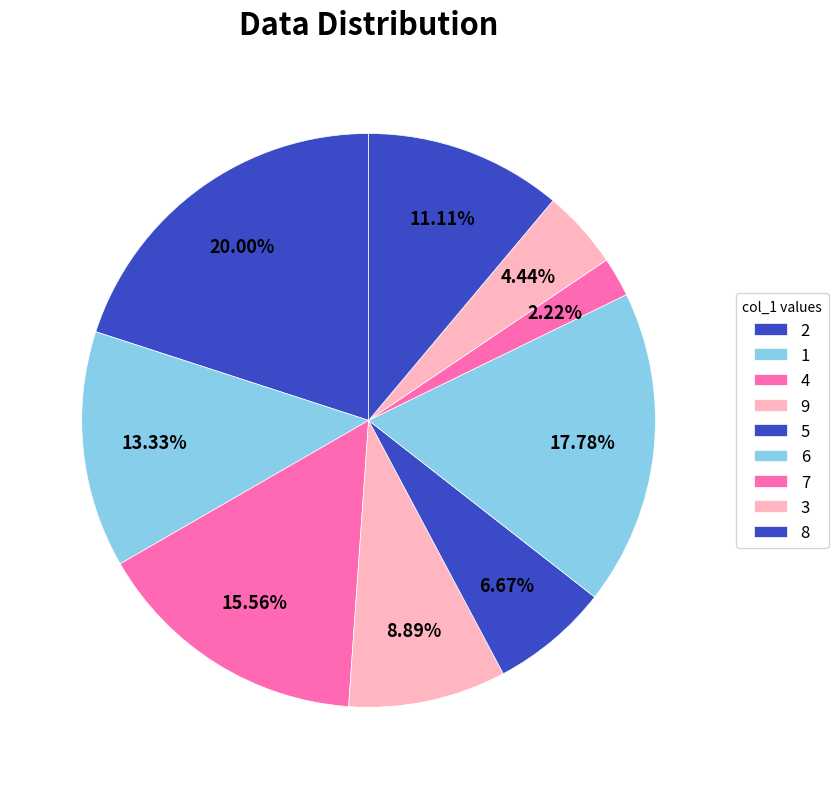

Count the number of slices in the pie.

9